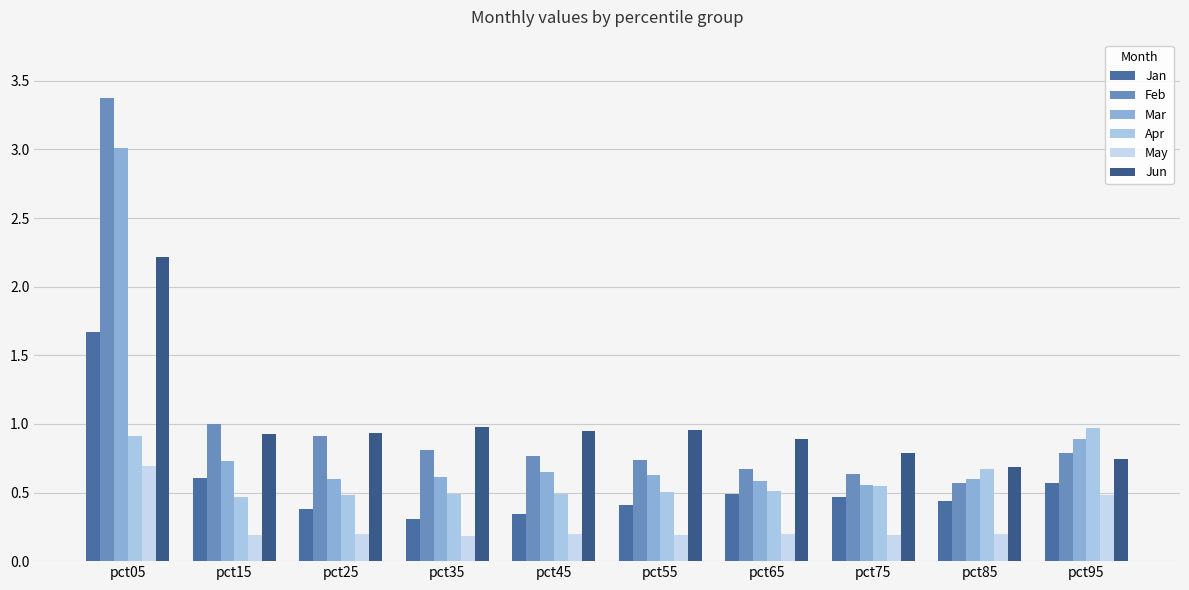

Reading left to right, transcribe all the data shown in this chart.

Jan: 1.7	0.6	0.4	0.3	0.3	0.4	0.5	0.5	0.4	0.6
Feb: 3.4	1.0	0.9	0.8	0.8	0.7	0.7	0.6	0.6	0.8
Mar: 3.0	0.7	0.6	0.6	0.7	0.6	0.6	0.6	0.6	0.9
Apr: 0.9	0.5	0.5	0.5	0.5	0.5	0.5	0.5	0.7	1.0
May: 0.7	0.2	0.2	0.2	0.2	0.2	0.2	0.2	0.2	0.5
Jun: 2.2	0.9	0.9	1.0	0.9	1.0	0.9	0.8	0.7	0.7